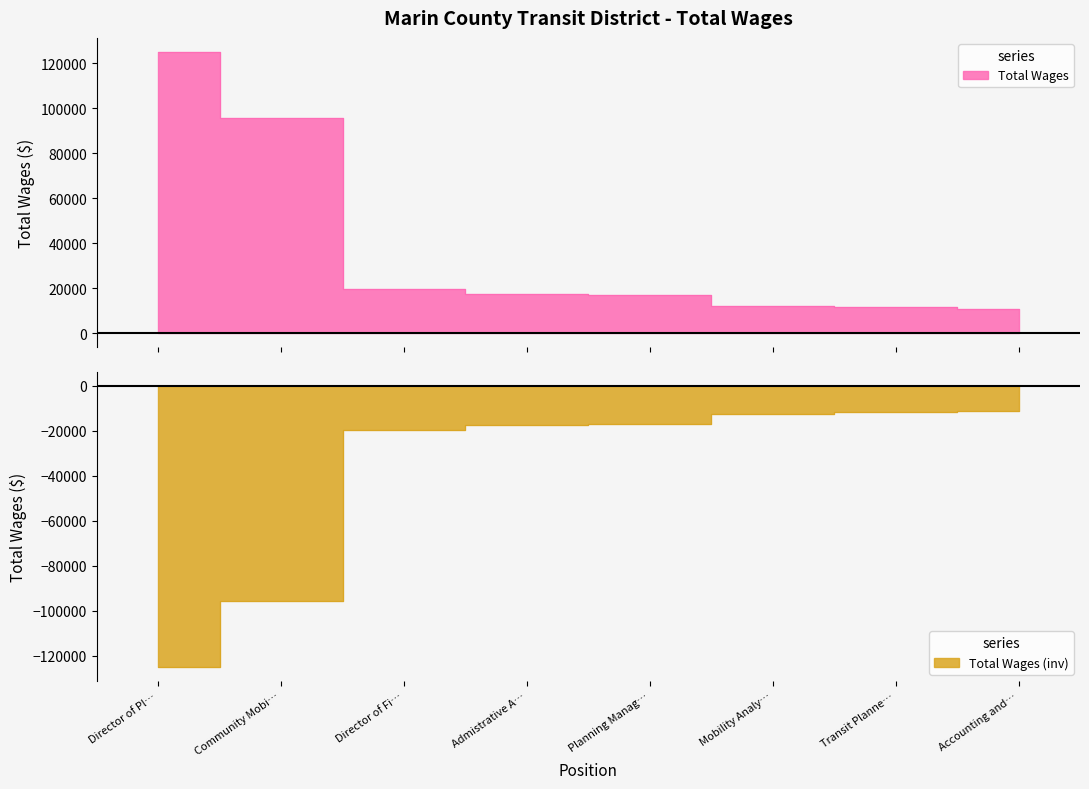

What is the label of the 8th point from the left?

Accounting and…